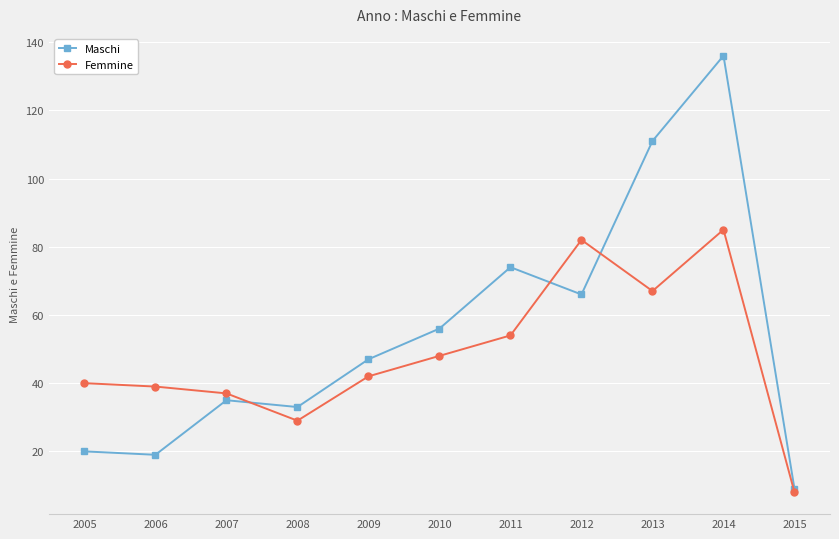

What is the total value across all series at 2008?

62